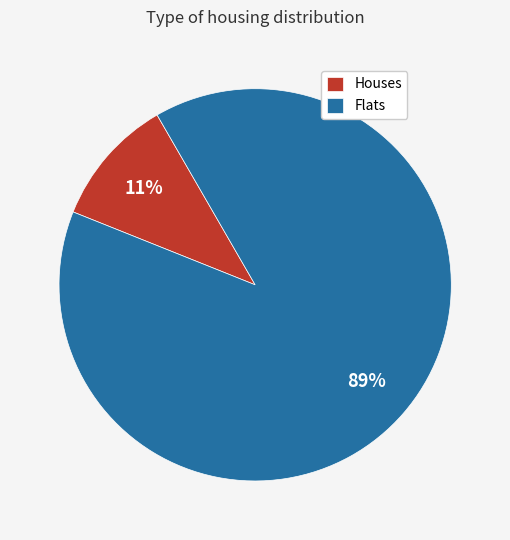

Does Flats account for over 50% of the chart?

Yes